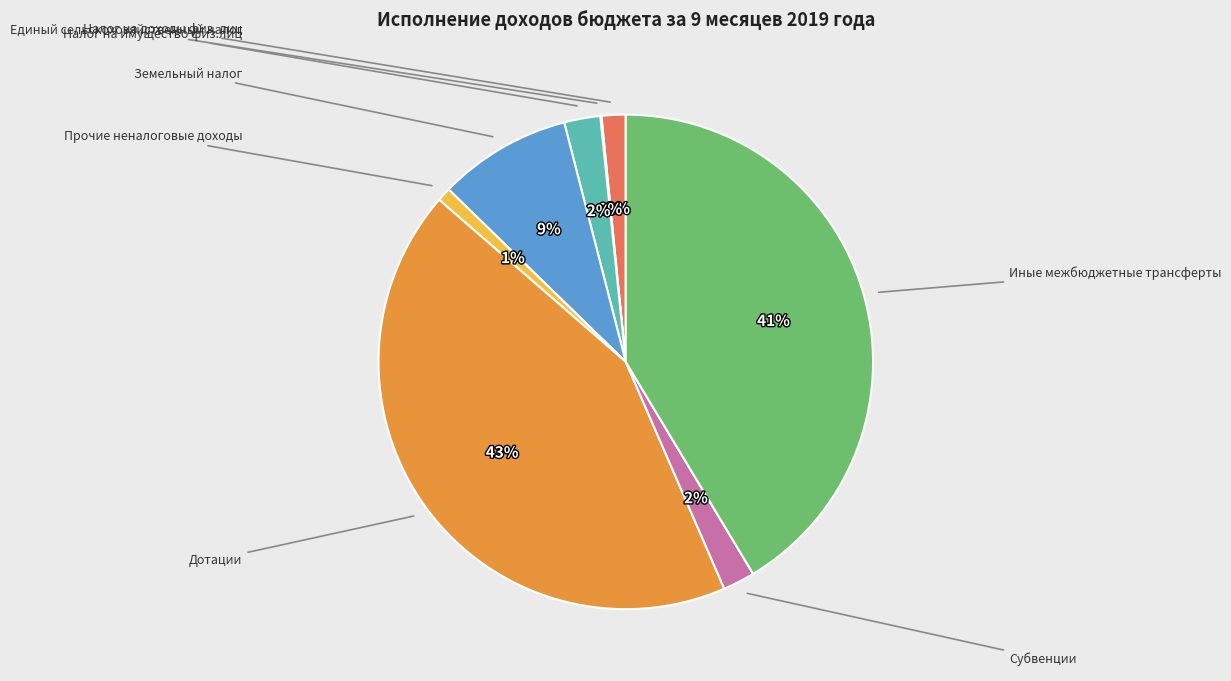

Does any single category account for the majority?

No